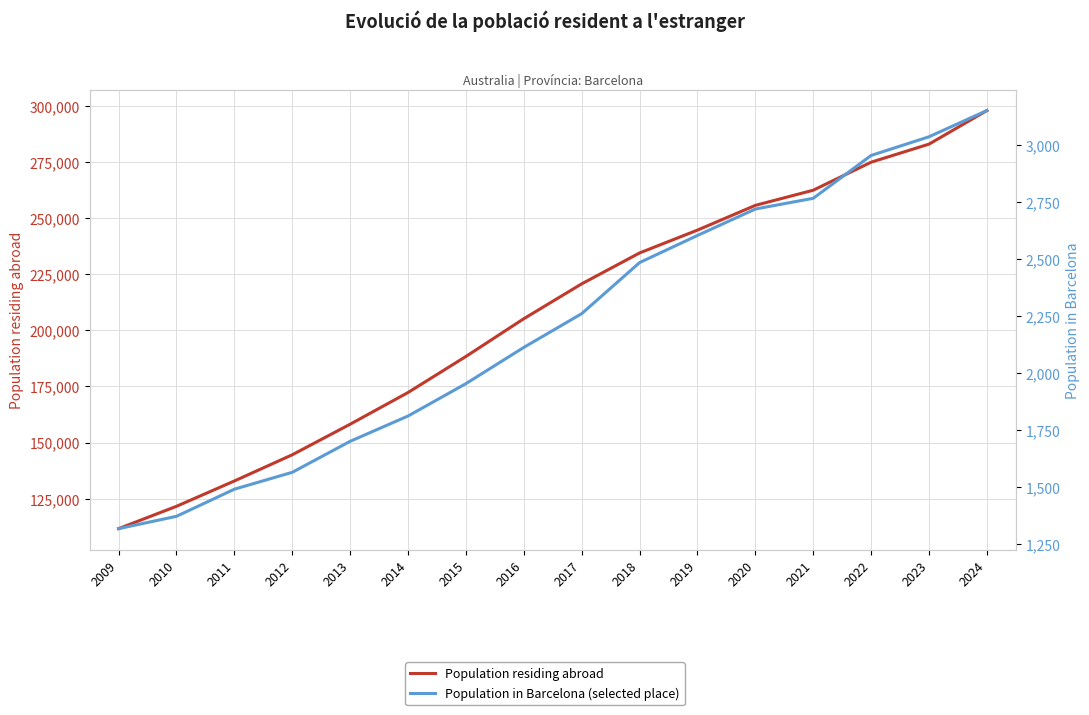

What is the approximate value of Population residing abroad at 2009, to the nearest 100?

111600